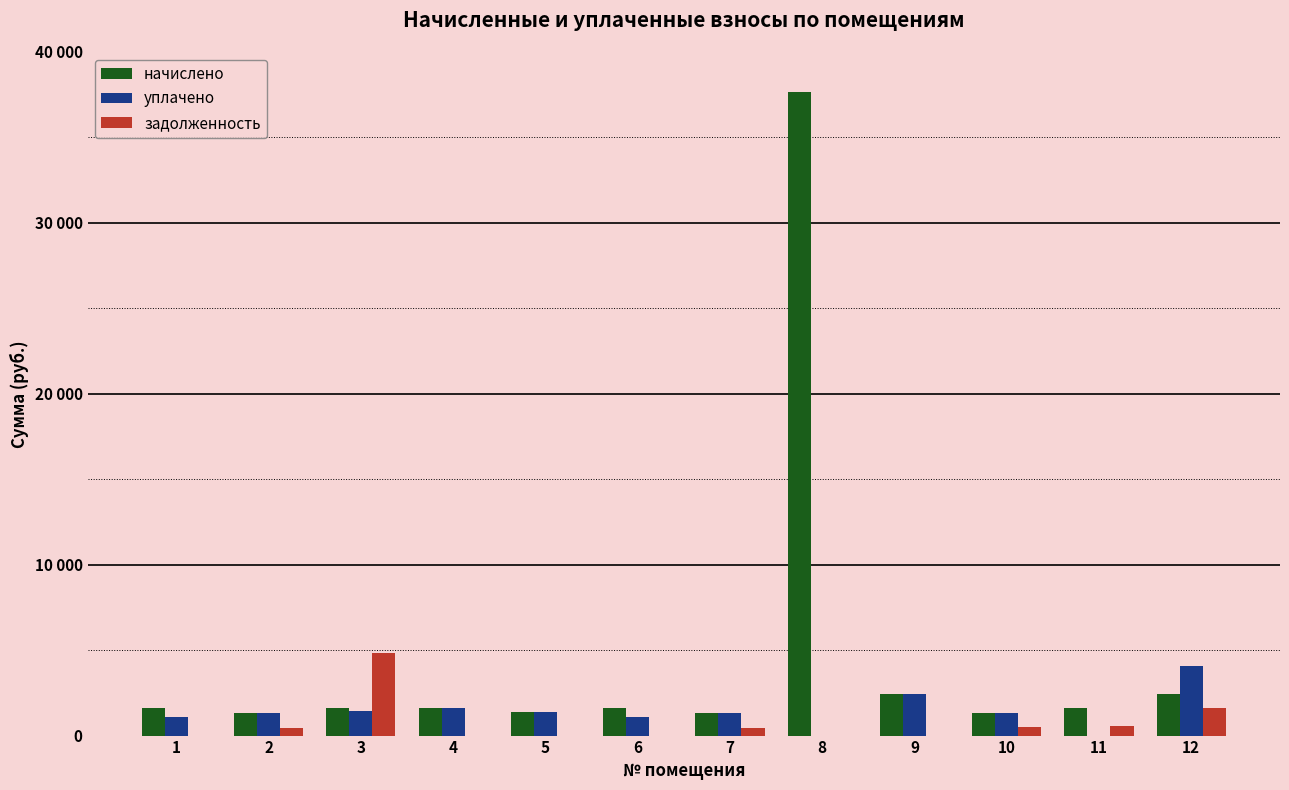

What is the maximum value shown in the chart?

37646.7